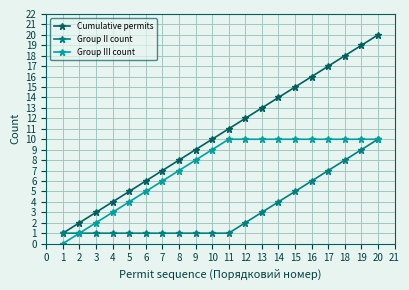

List the series in order of their overall mean, lowest first.

Group II count, Group III count, Cumulative permits